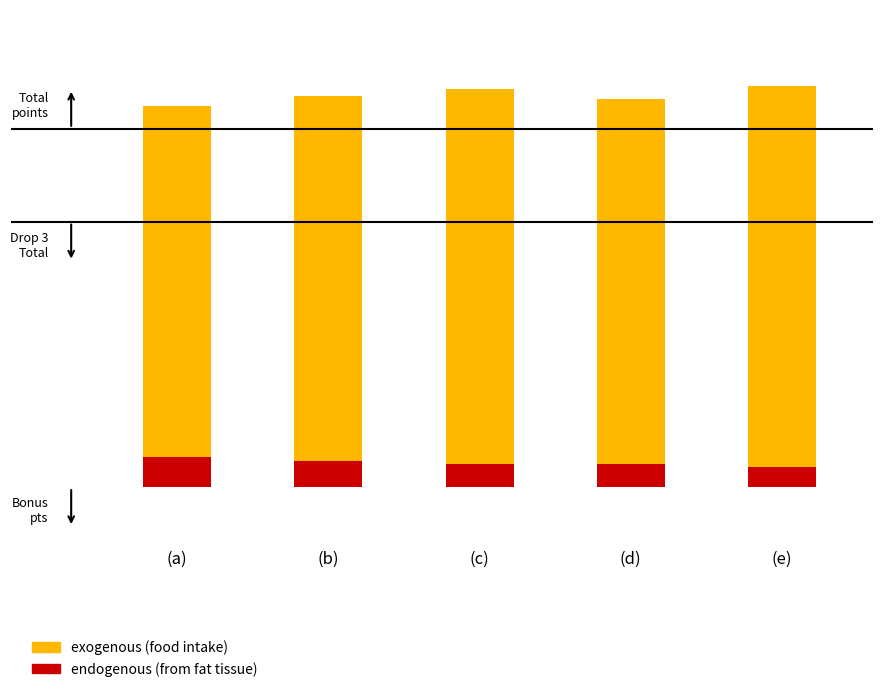

Which series has the largest total across all categories?

exogenous (food intake)